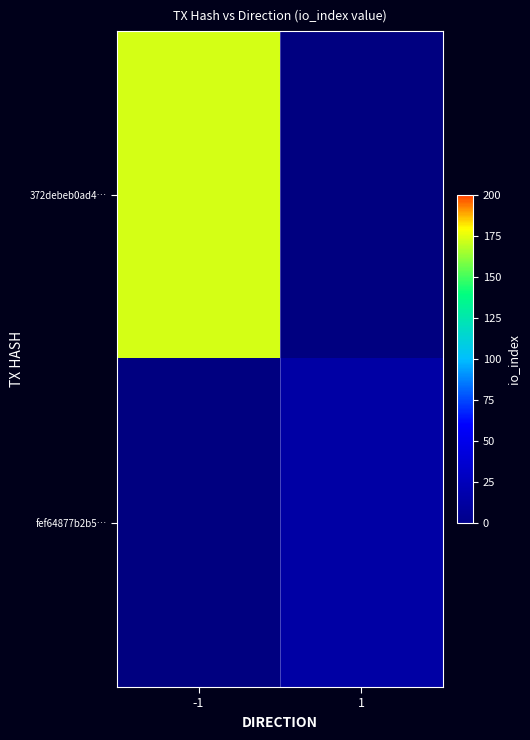

List the series in order of their peak value, highest first.

372debeb0ad4…, fef64877b2b5…